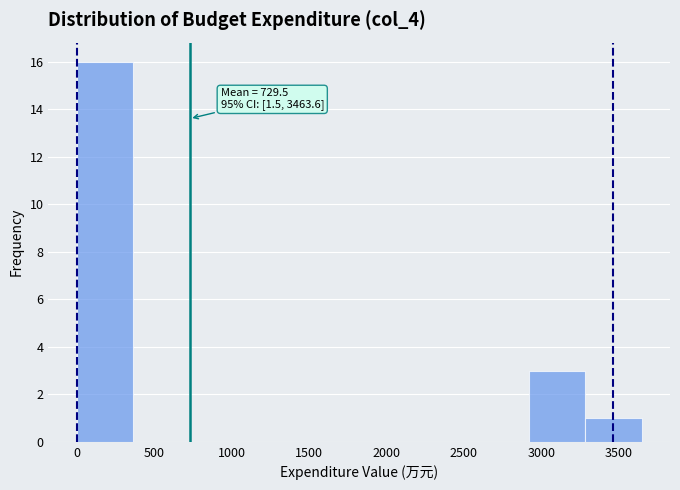

Which range on the x-axis has the tallest bar?

0 to 350